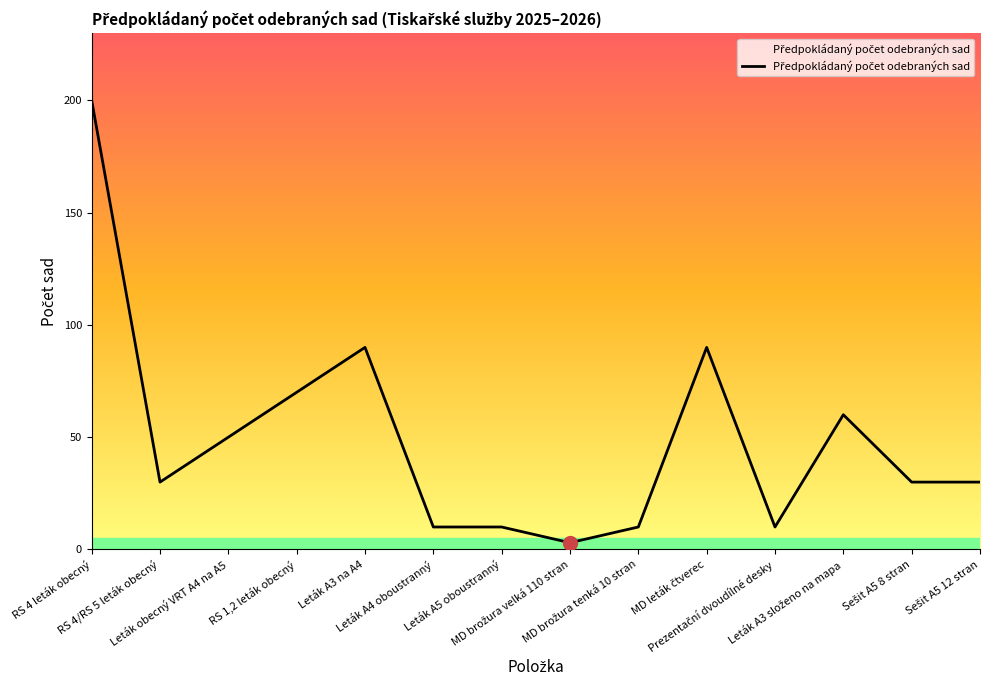

What is the difference between the maximum and minimum values?

197